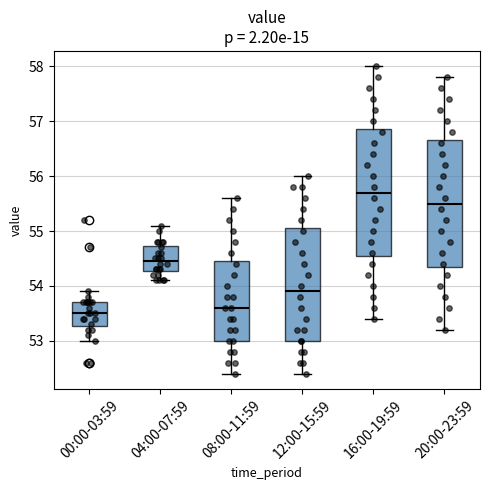

Which box has the highest median line?

16:00-19:59